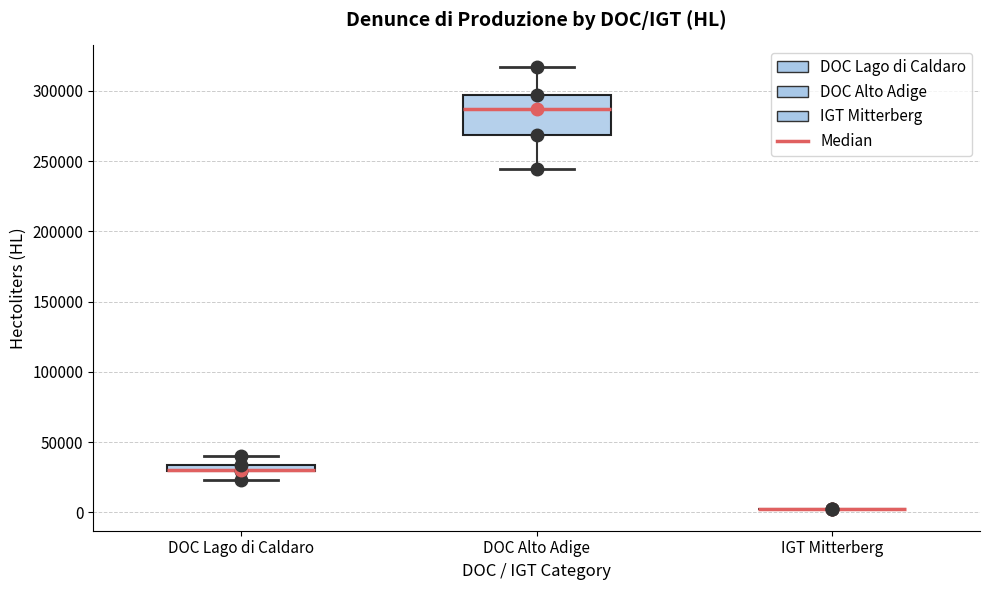

Which box is the tallest, from its lower edge to its upper edge?

DOC Alto Adige